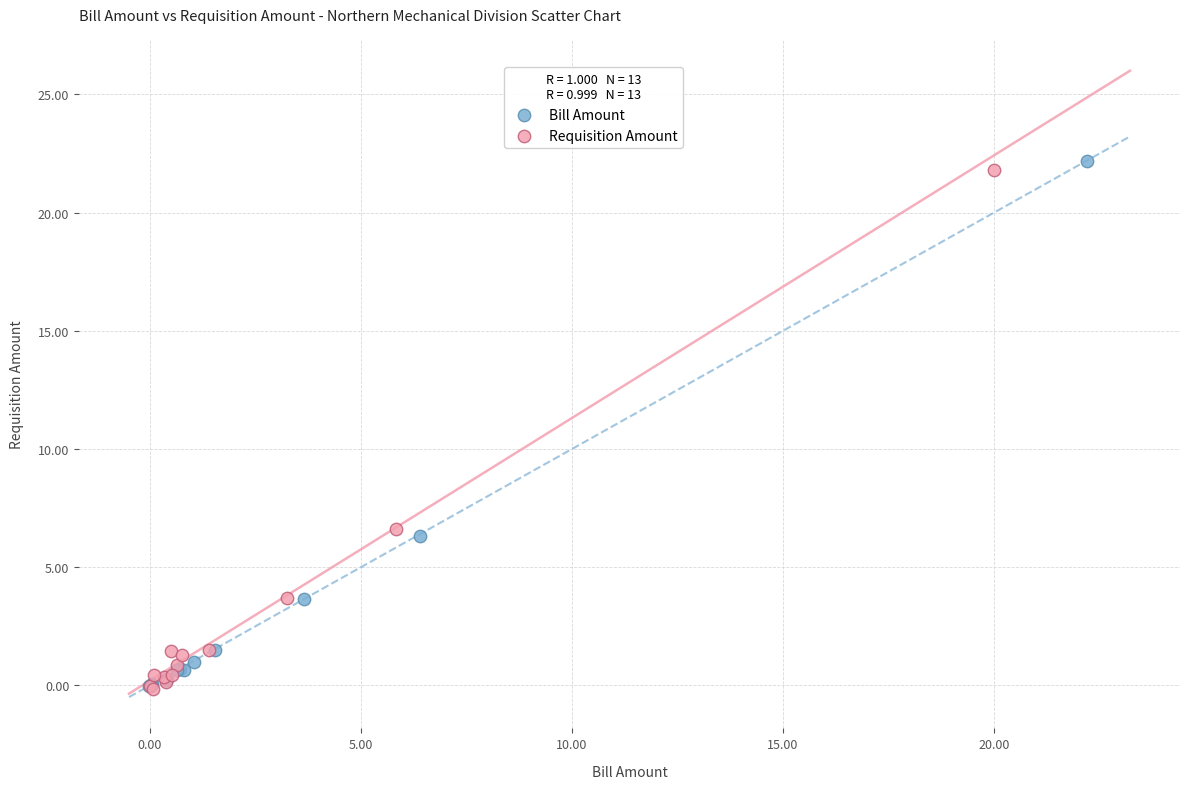

What are all the series names shown in the legend?

Bill Amount, Requisition Amount